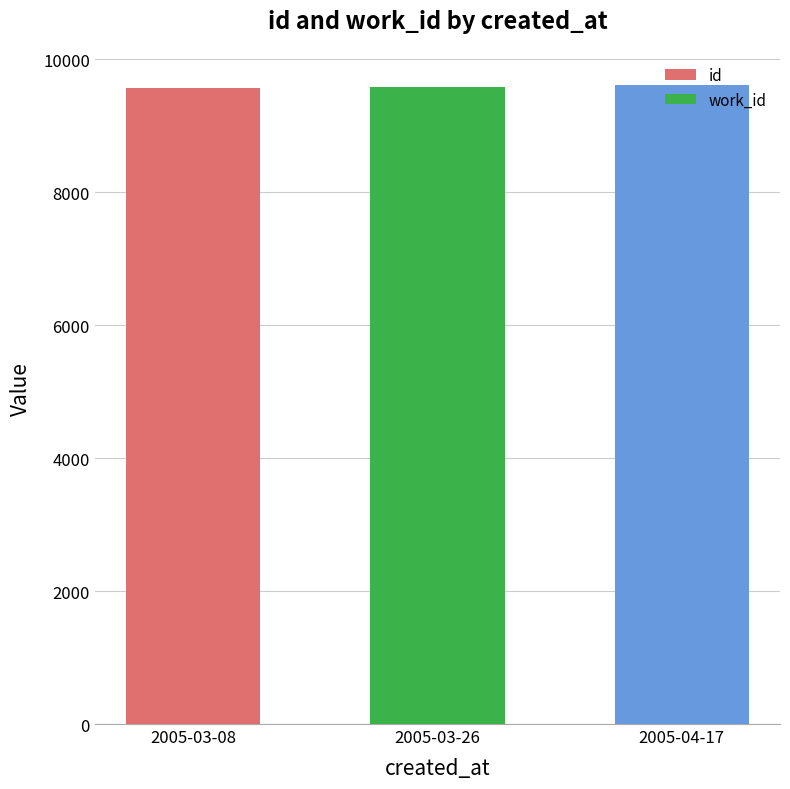

Between 2005-03-26 and 2005-03-08, which is larger?

2005-03-26